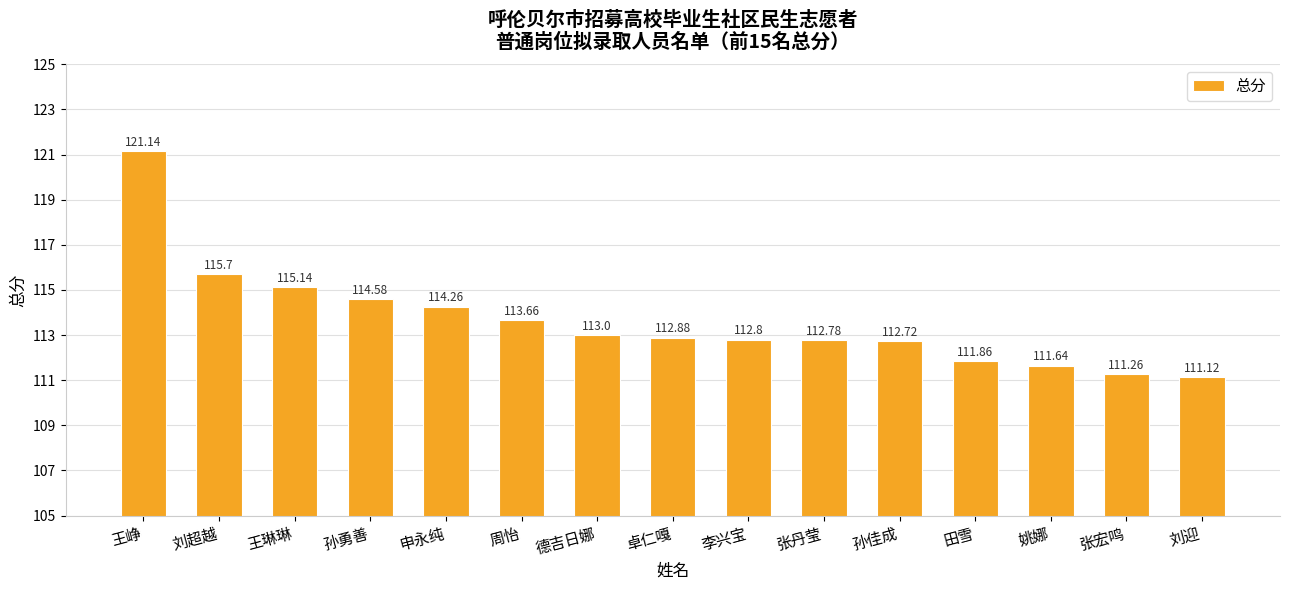

What is the label of the 13th bar from the right?

王琳琳